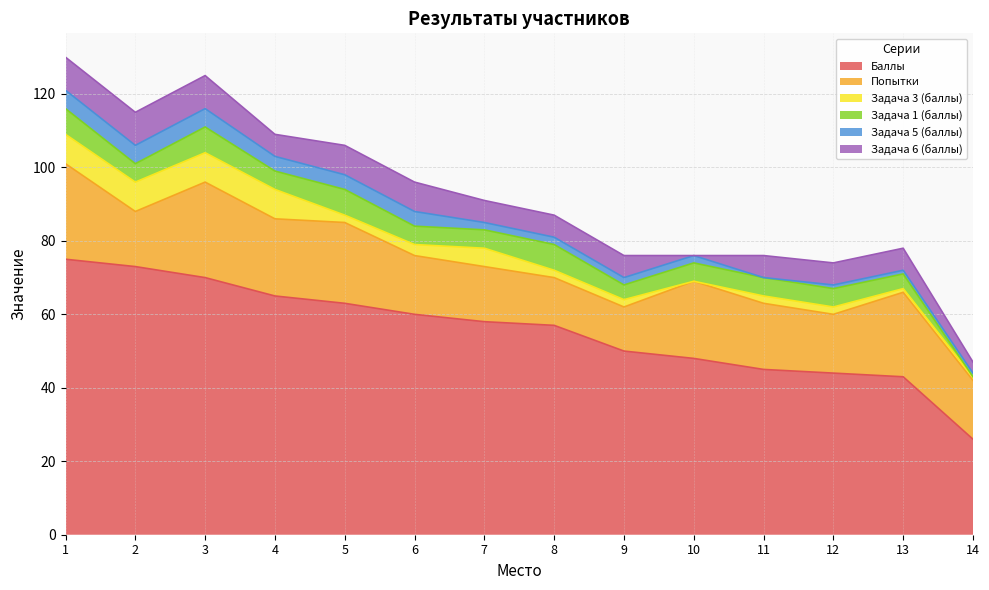

What is the difference between the maximum and second lowest values in the Баллы series?

32